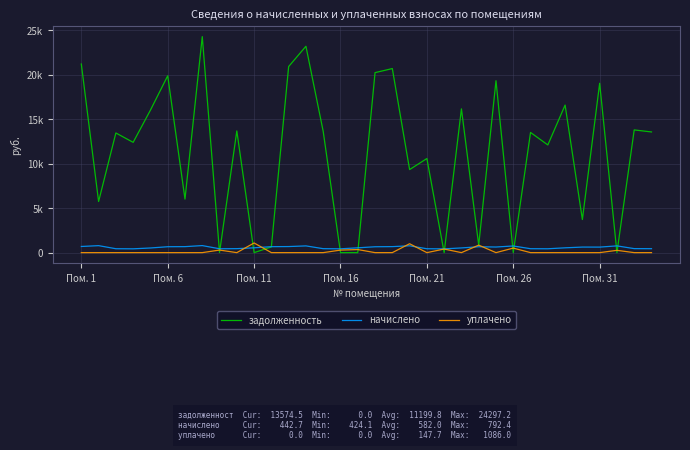

Does the chart display data point markers on the line(s)?

No